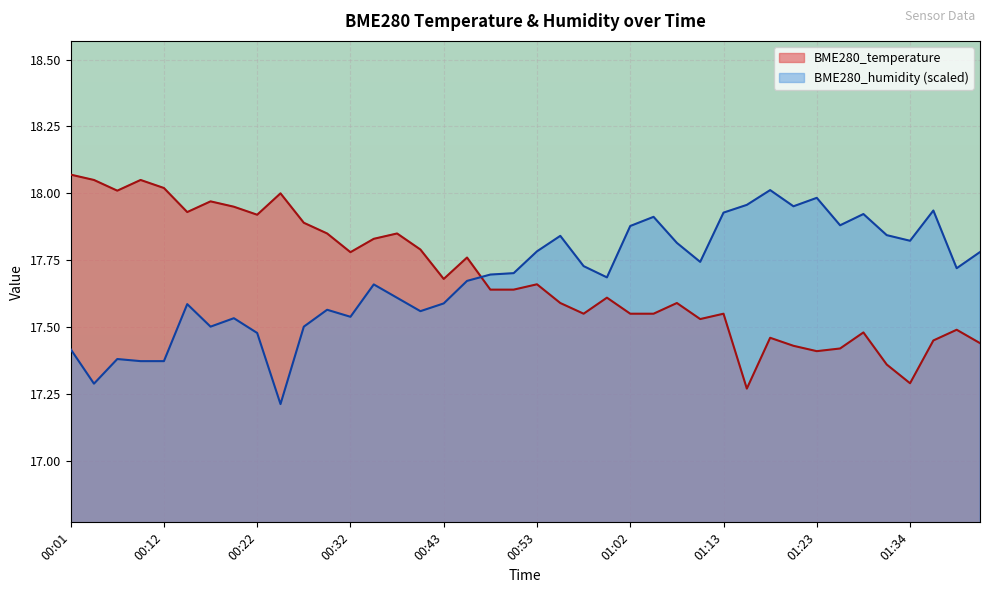

Reading right to left, list all the values displayed in this chart.

BME280_temperature: 01:41=17.4	01:39=17.5	01:36=17.4	01:34=17.3	01:31=17.4	01:29=17.5	01:26=17.4	01:23=17.4	01:21=17.4	01:18=17.5	01:15=17.3	01:13=17.6	01:10=17.5	01:07=17.6	01:05=17.6	01:02=17.6	01:00=17.6	00:57=17.6	00:55=17.6	00:53=17.7	00:50=17.6	00:48=17.6	00:45=17.8	00:43=17.7	00:40=17.8	00:38=17.9	00:35=17.8	00:32=17.8	00:30=17.9	00:27=17.9	00:24=18.0	00:22=17.9	00:19=17.9	00:17=18.0	00:14=17.9	00:12=18.0	00:09=18.1	00:06=18.0	00:04=18.1	00:01=18.1
BME280_humidity: 01:41=17.8	01:39=17.7	01:36=17.9	01:34=17.8	01:31=17.8	01:29=17.9	01:26=17.9	01:23=18.0	01:21=18.0	01:18=18.0	01:15=18.0	01:13=17.9	01:10=17.7	01:07=17.8	01:05=17.9	01:02=17.9	01:00=17.7	00:57=17.7	00:55=17.8	00:53=17.8	00:50=17.7	00:48=17.7	00:45=17.7	00:43=17.6	00:40=17.6	00:38=17.6	00:35=17.7	00:32=17.5	00:30=17.6	00:27=17.5	00:24=17.2	00:22=17.5	00:19=17.5	00:17=17.5	00:14=17.6	00:12=17.4	00:09=17.4	00:06=17.4	00:04=17.3	00:01=17.4